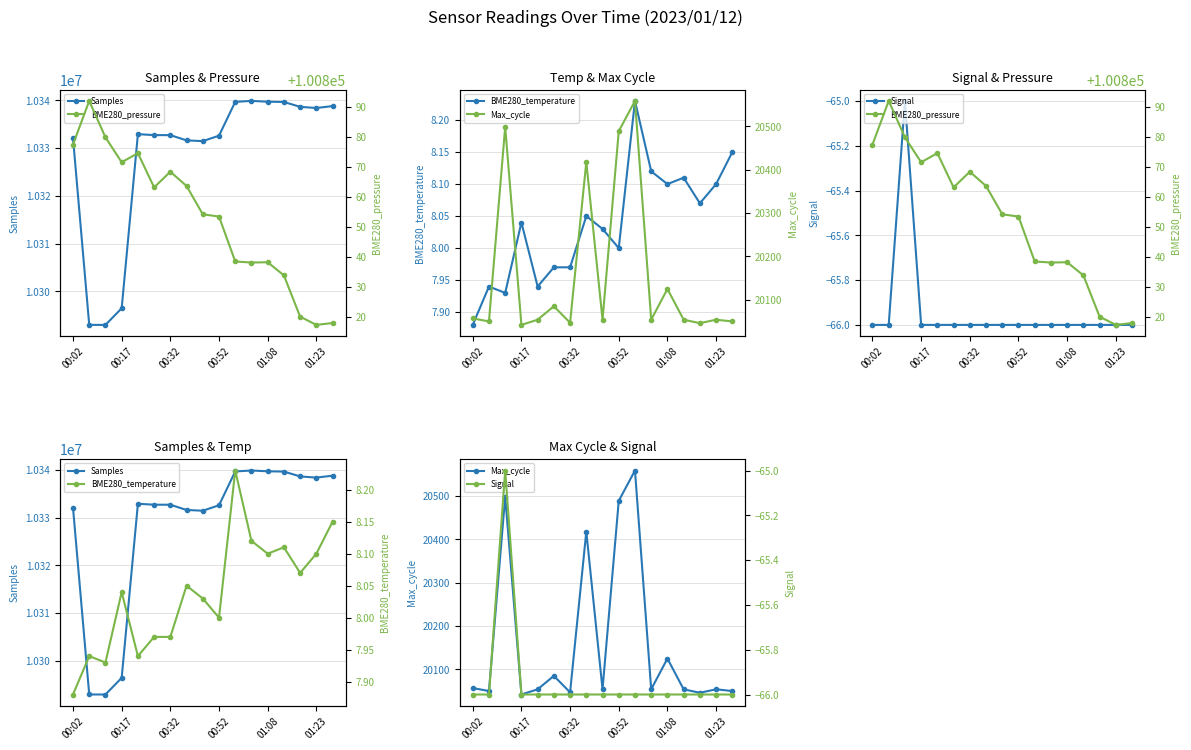

Rank the series by their maximum value, from lowest to highest.

Signal, BME280_temperature, Max_cycle, BME280_pressure, Samples